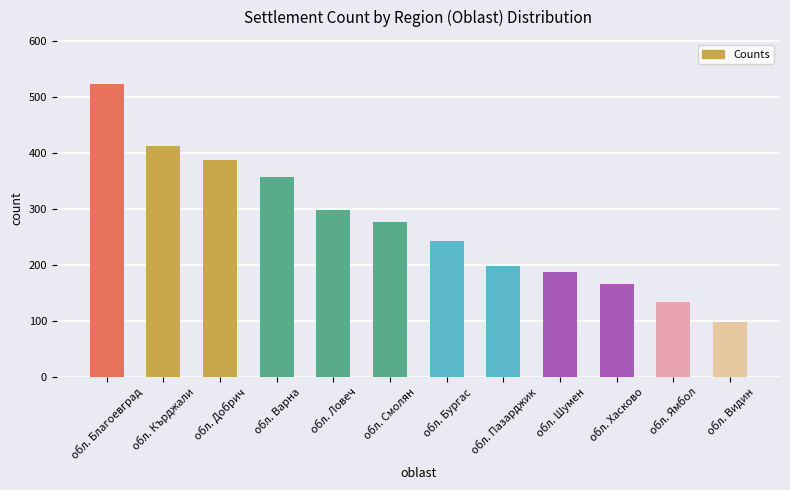

Which category has the highest value across all series?

обл. Благоевград